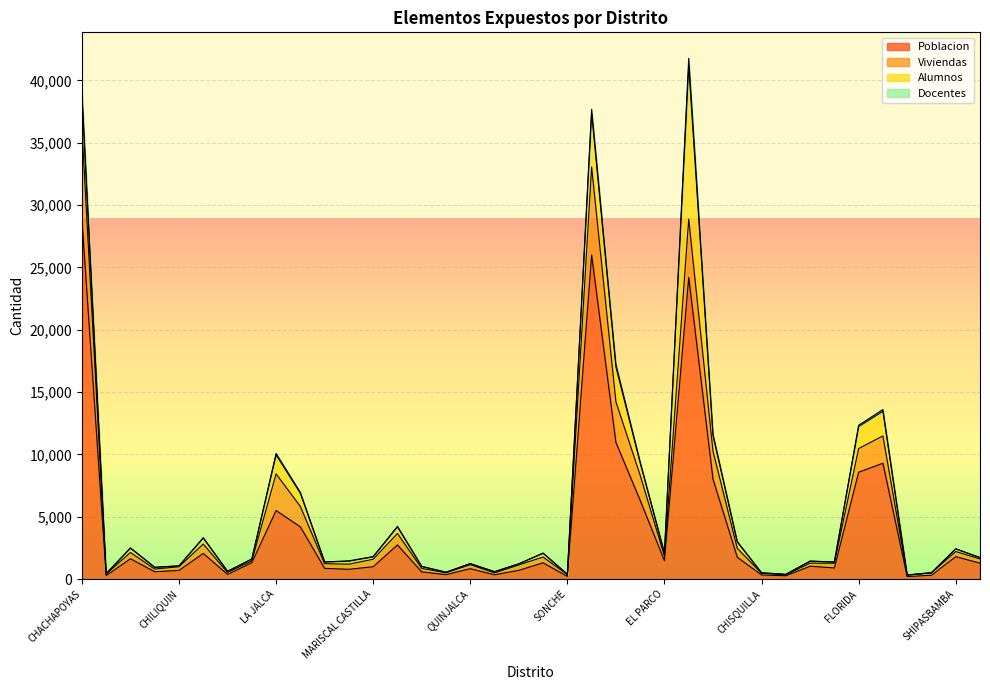

Which has a higher value, LEIMEBAMBA or MAGDALENA?

LEIMEBAMBA